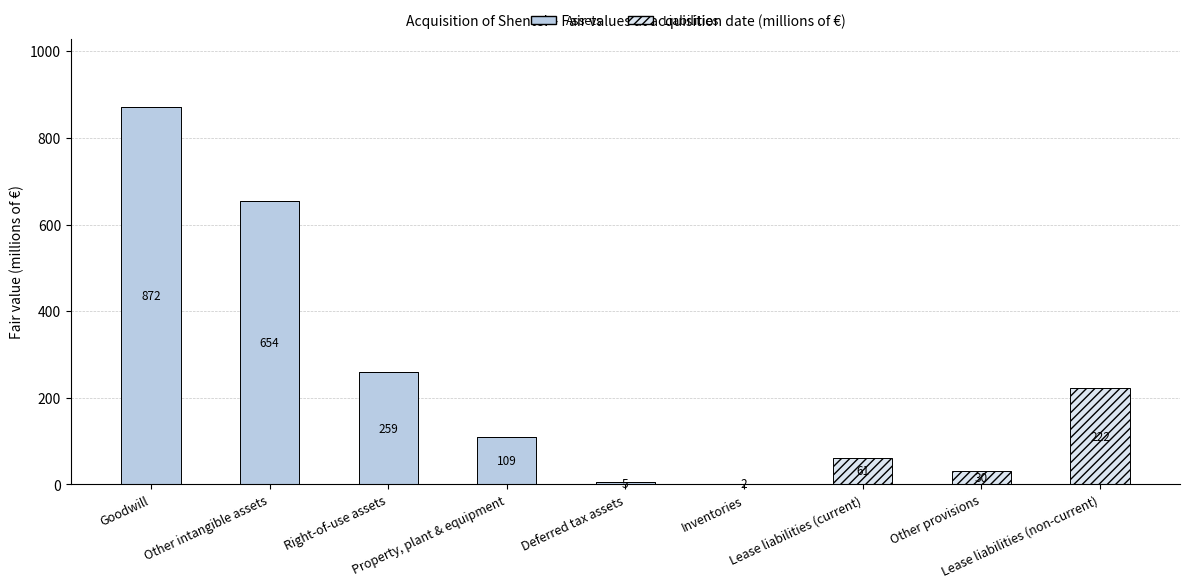

What is the maximum value for Assets?

872